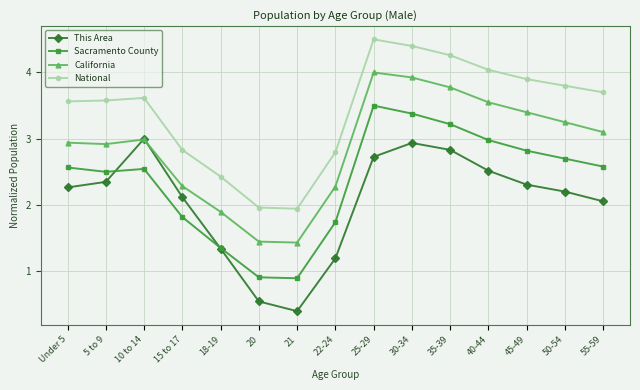

Where is California nearest to the value 2?

18-19